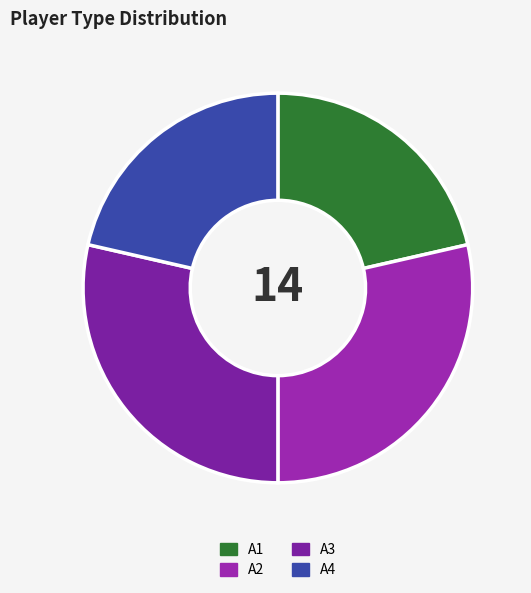

Count the number of slices in the pie.

4